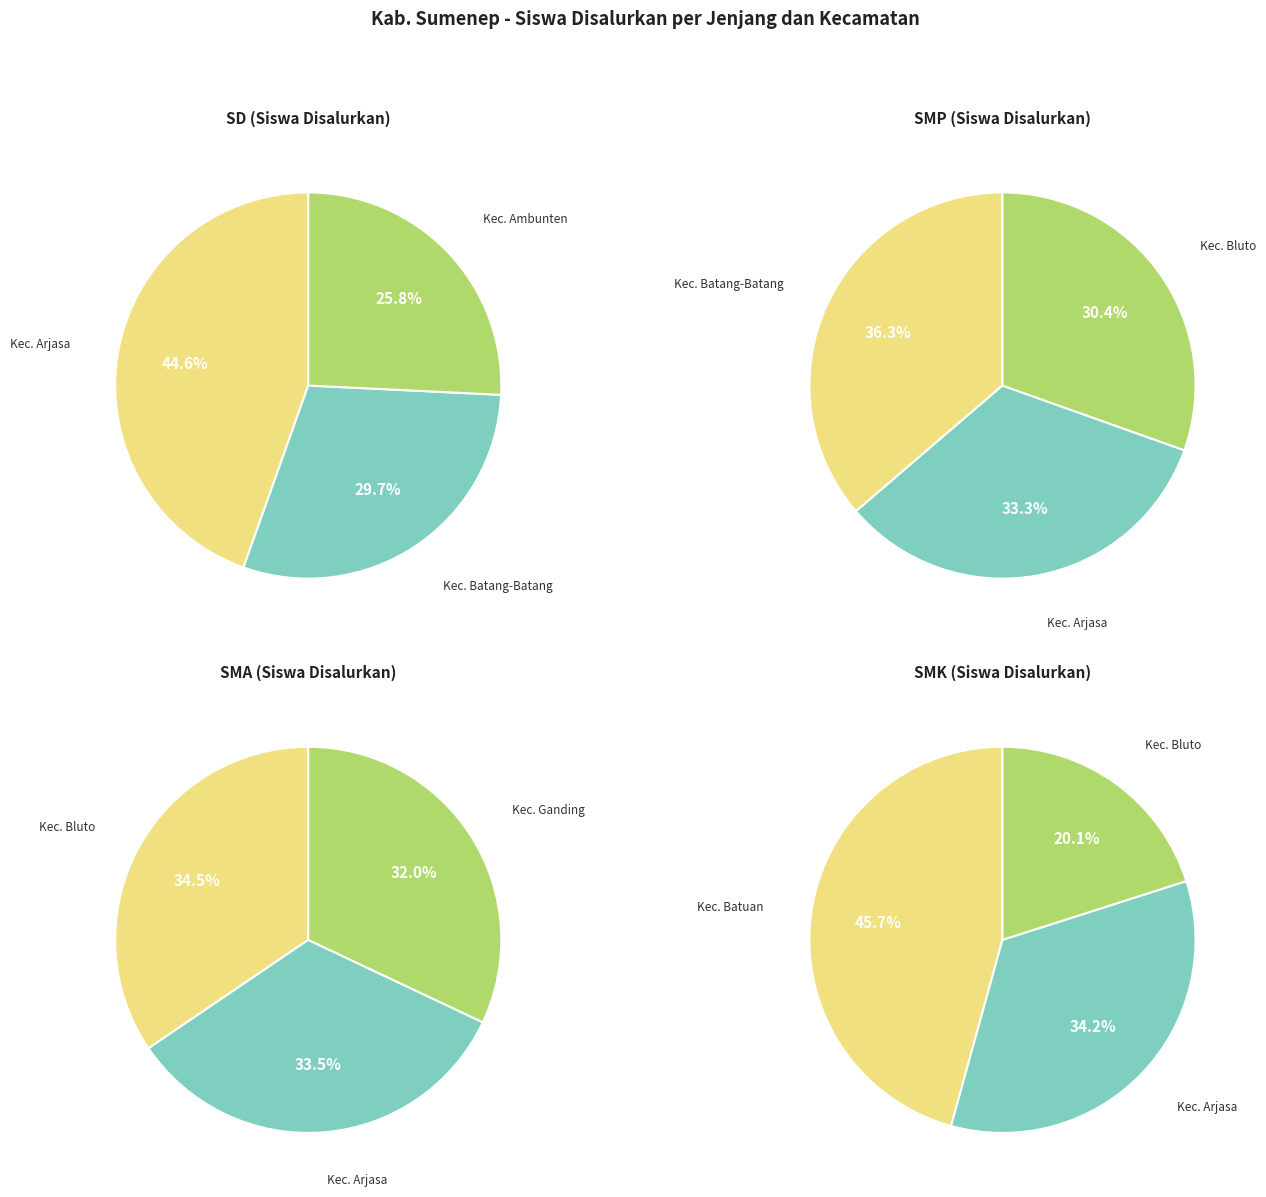

Do Kec. Ambunten and Kec. Gapura together represent more than half of the pie?

No